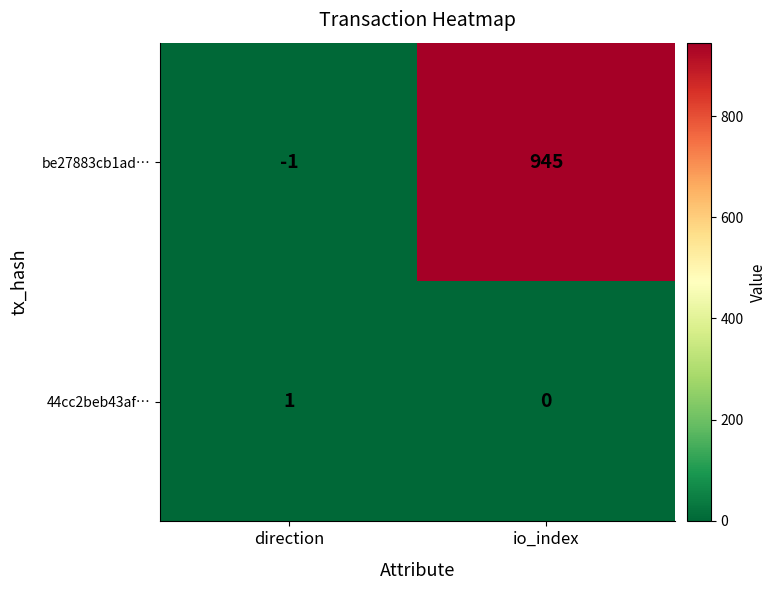

What is the sum of the be27883cb1ad… values at io_index and direction?

944